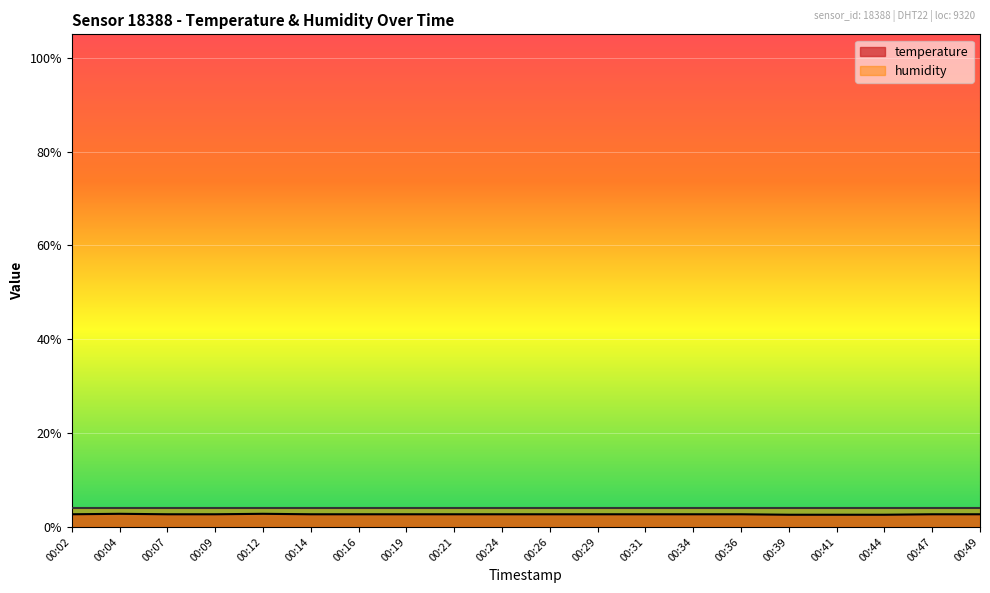

What is the value of the 16th point from the left?

2.6